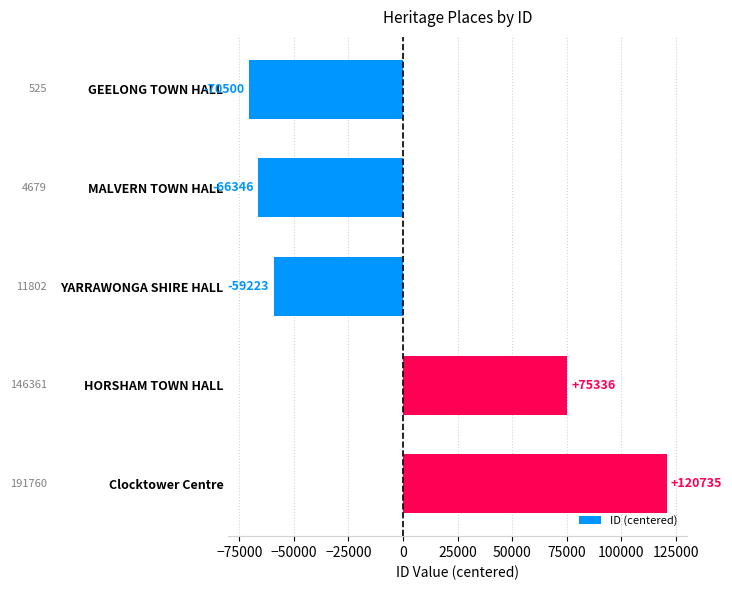

What is the change in value from GEELONG TOWN HALL to HORSHAM TOWN HALL?

+145836.0